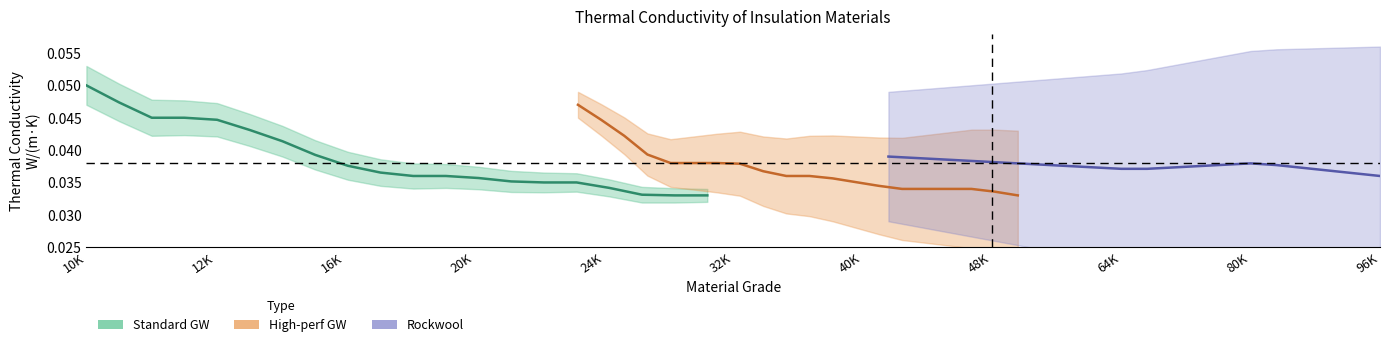

How many lines are shown in the chart?

3